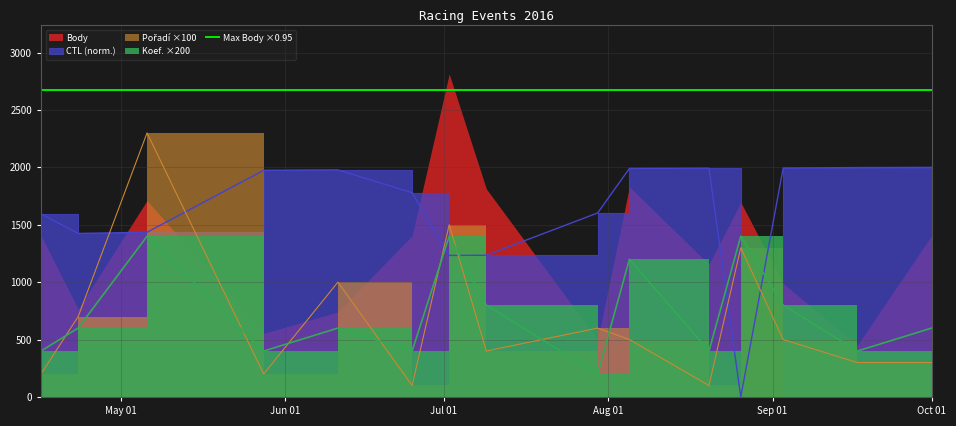

At which label does CTL reach its minimum?

2016-08-26